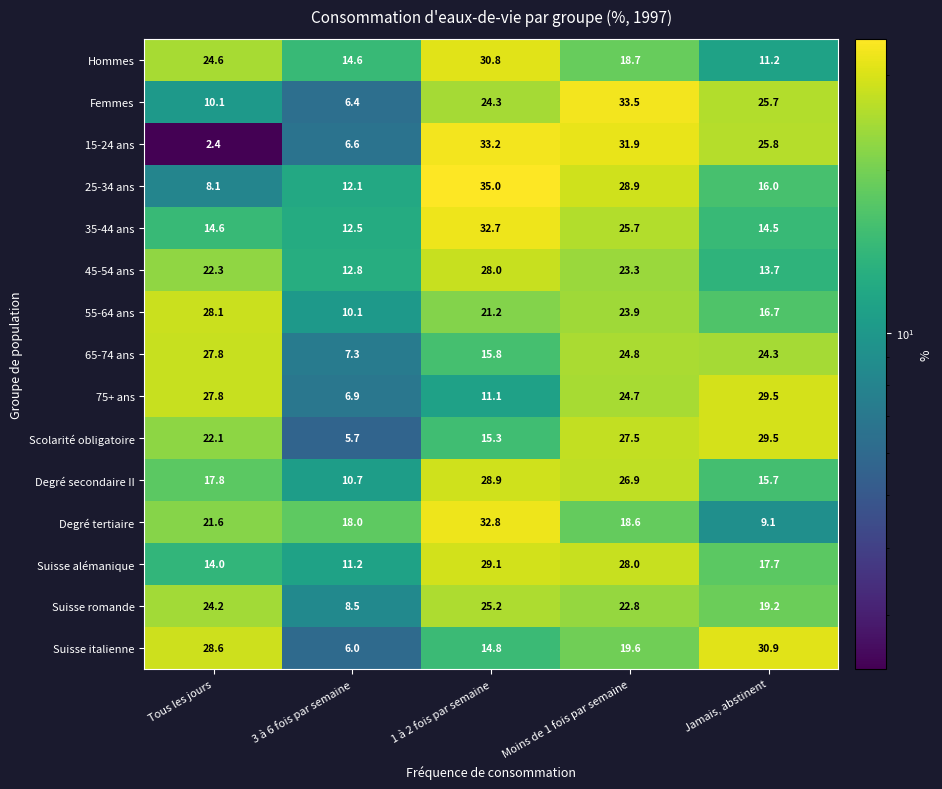

How many distinct data groups are displayed?

15